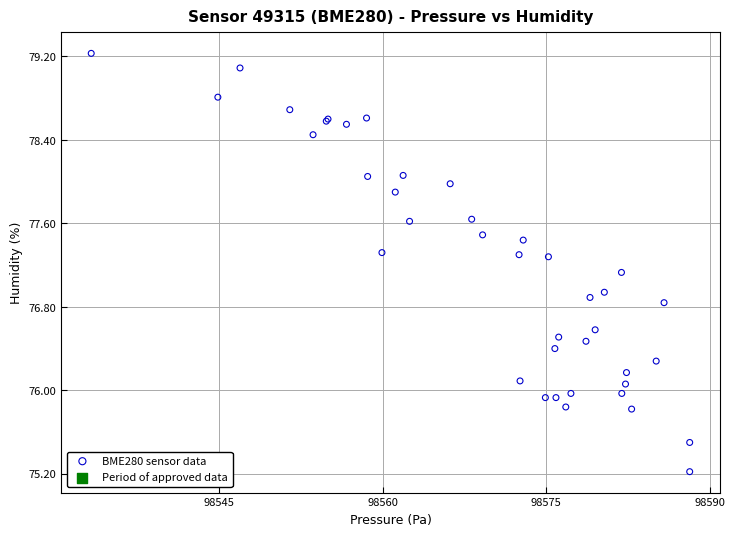

What Y value in the scatter plot is closest to 77?

76.9